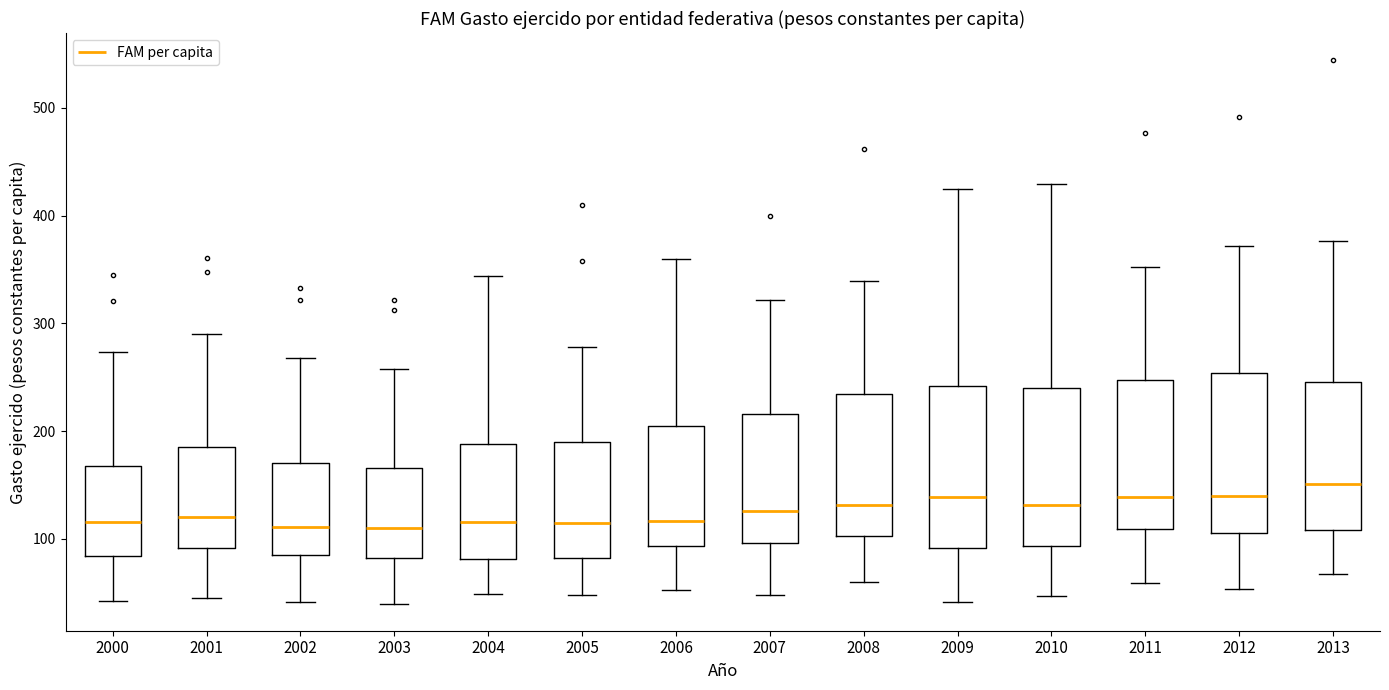

Reading left to right, read every box against the y-axis: the position of its median line, the range the box covers, and the ends of its whiskers. The values are not printed on the chart, so give them approximately, as read against the axis.

2000: median 120, box 80 to 170, whiskers 40 to 270
2001: median 120, box 90 to 180, whiskers 40 to 290
2002: median 110, box 80 to 170, whiskers 40 to 270
2003: median 110, box 80 to 170, whiskers 40 to 260
2004: median 120, box 80 to 190, whiskers 50 to 340
2005: median 120, box 80 to 190, whiskers 50 to 280
2006: median 120, box 90 to 200, whiskers 50 to 360
2007: median 130, box 100 to 220, whiskers 50 to 320
2008: median 130, box 100 to 230, whiskers 60 to 340
2009: median 140, box 90 to 240, whiskers 40 to 430
2010: median 130, box 90 to 240, whiskers 50 to 430
2011: median 140, box 110 to 250, whiskers 60 to 350
2012: median 140, box 110 to 250, whiskers 50 to 370
2013: median 150, box 110 to 250, whiskers 70 to 380